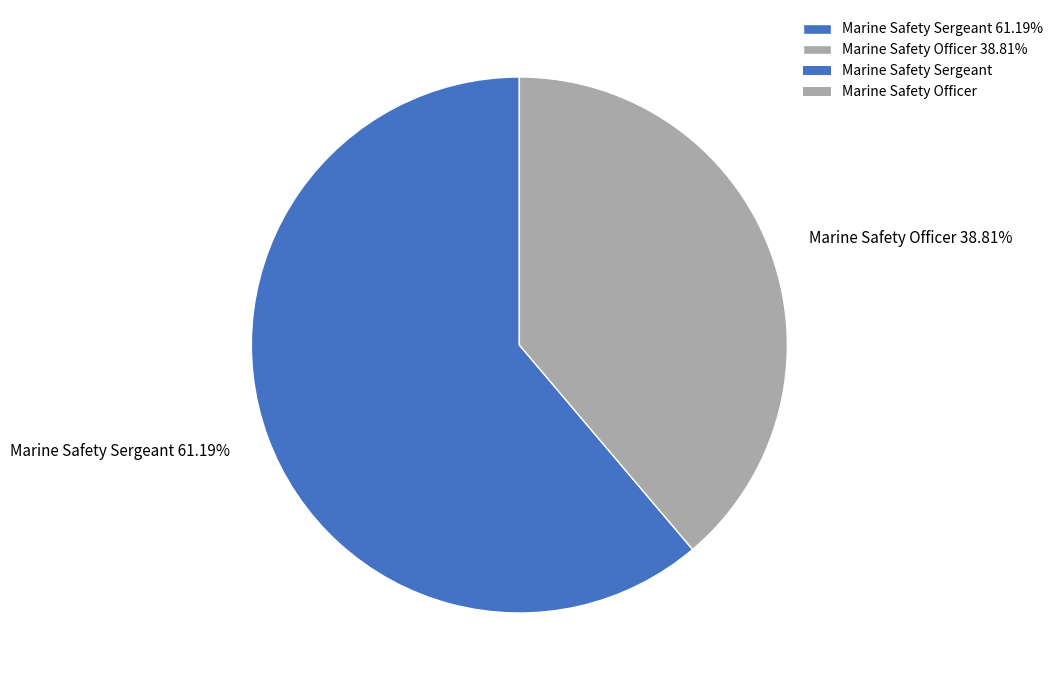

Approximately how many times larger is the value at Marine Safety Officer compared to Marine Safety Sergeant?

0.6